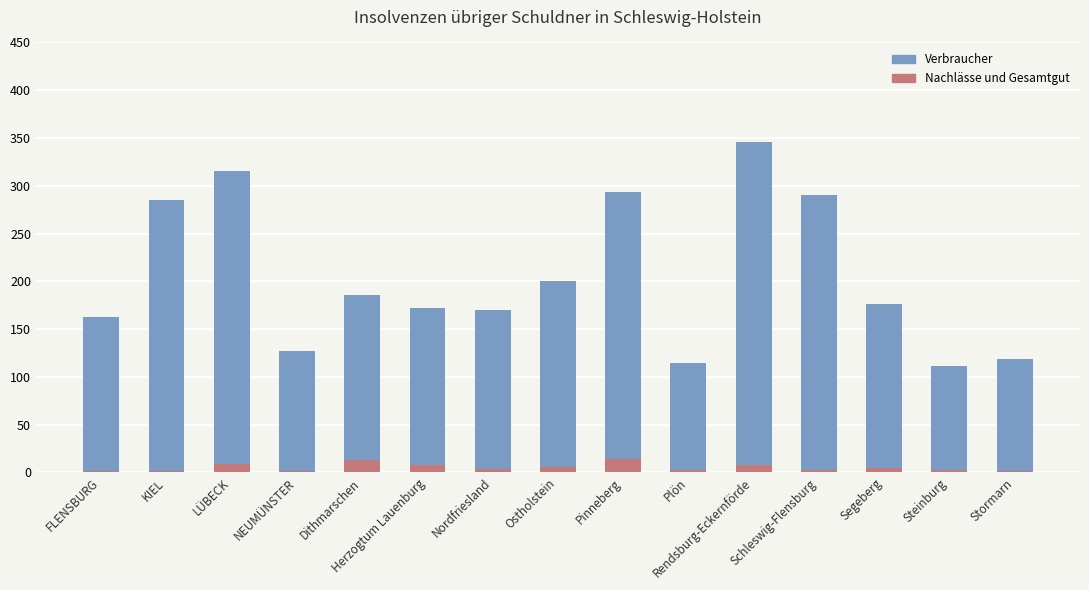

How many bars are there in total?

30